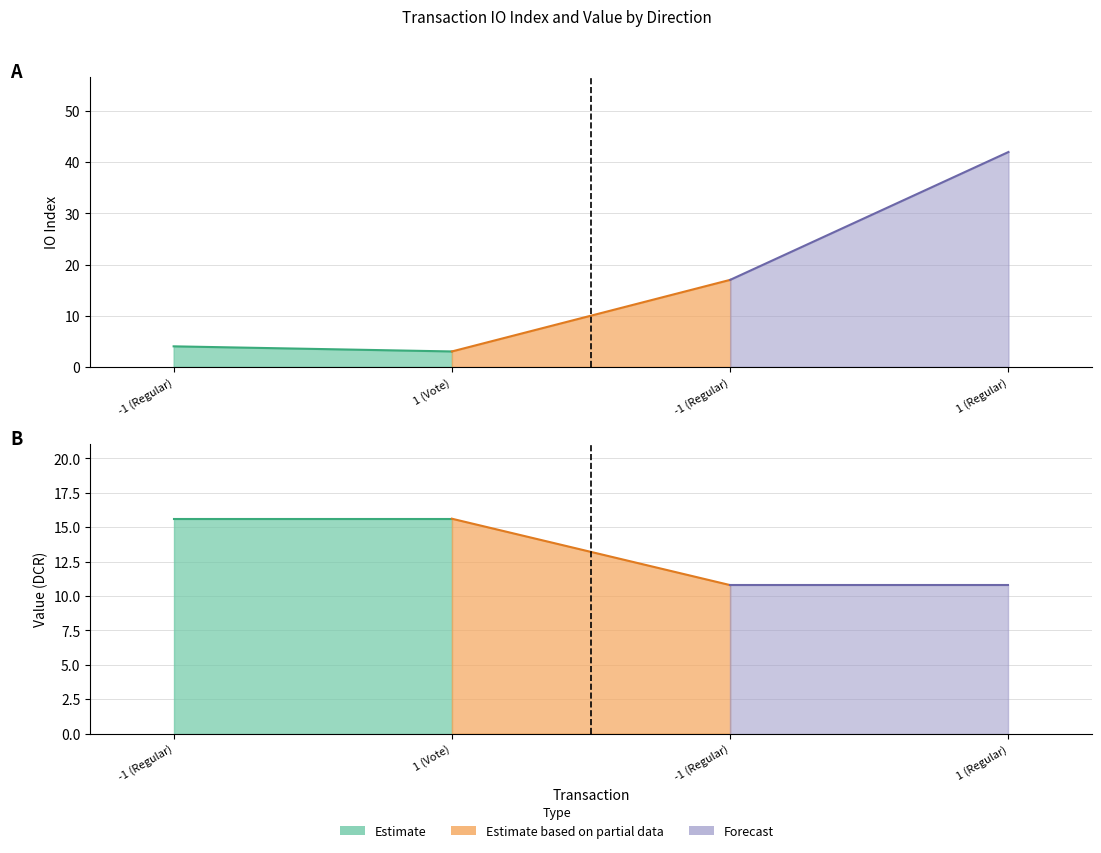

Between 1 (Vote) and 1 (Regular), which series saw the biggest shift?

io_index